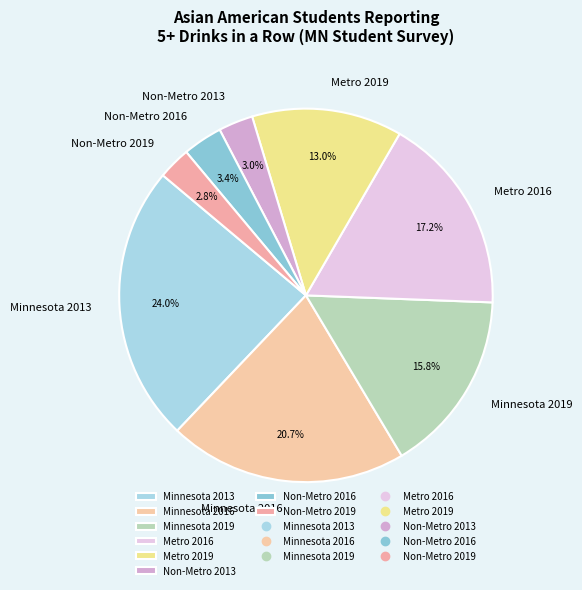

Is the sum of Minnesota 2019 and Minnesota 2016 greater than half?

No